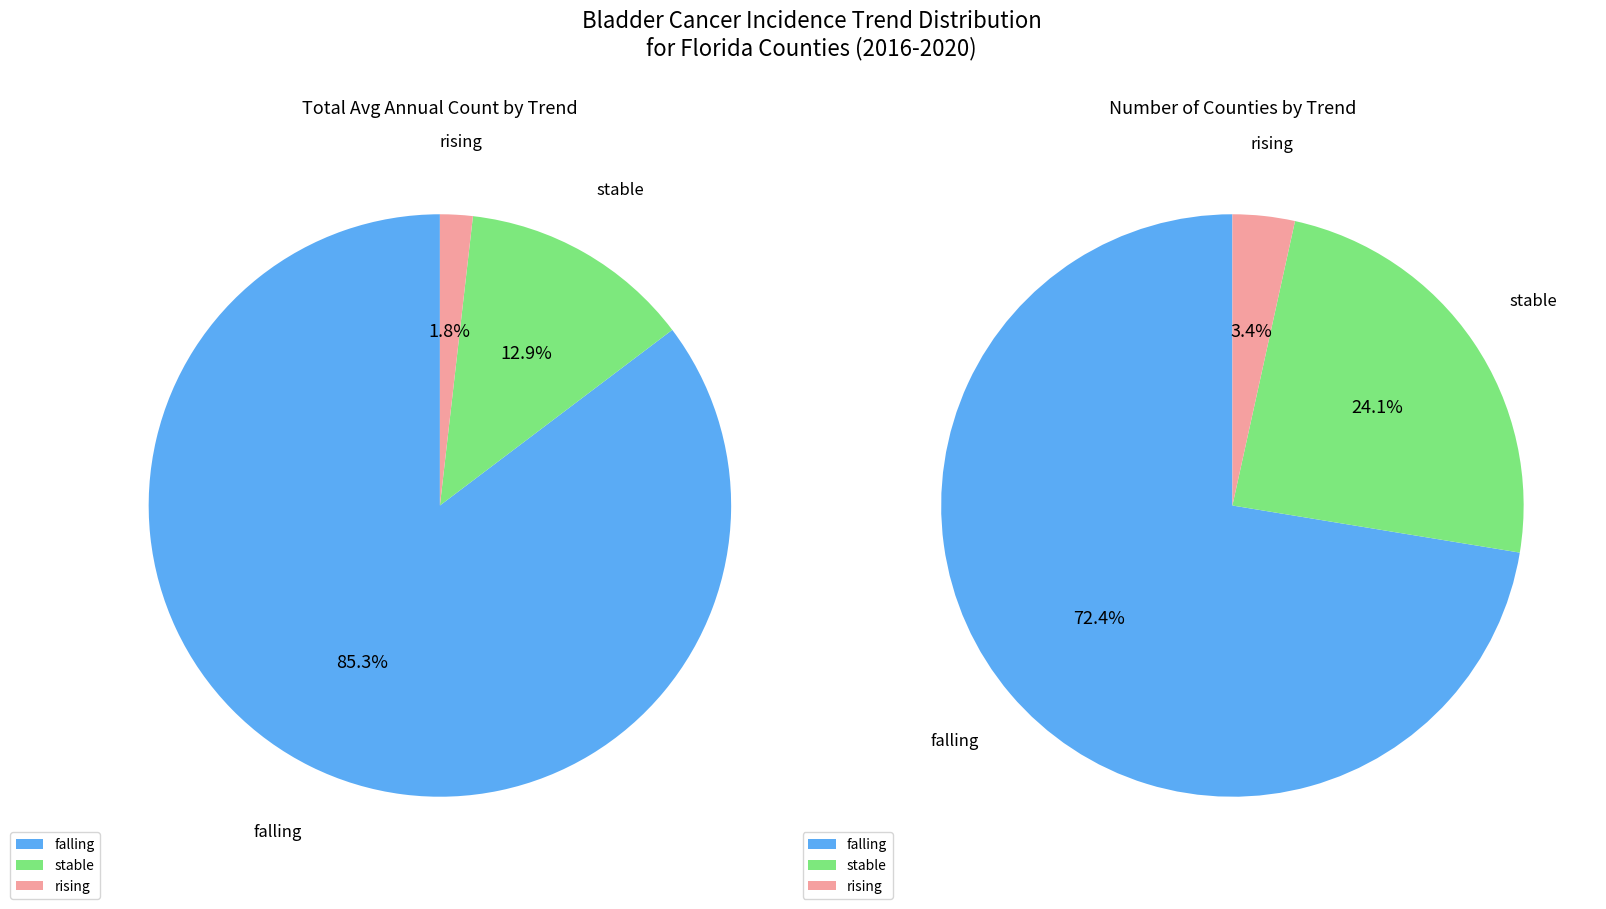

Which slice is the smallest?

rising